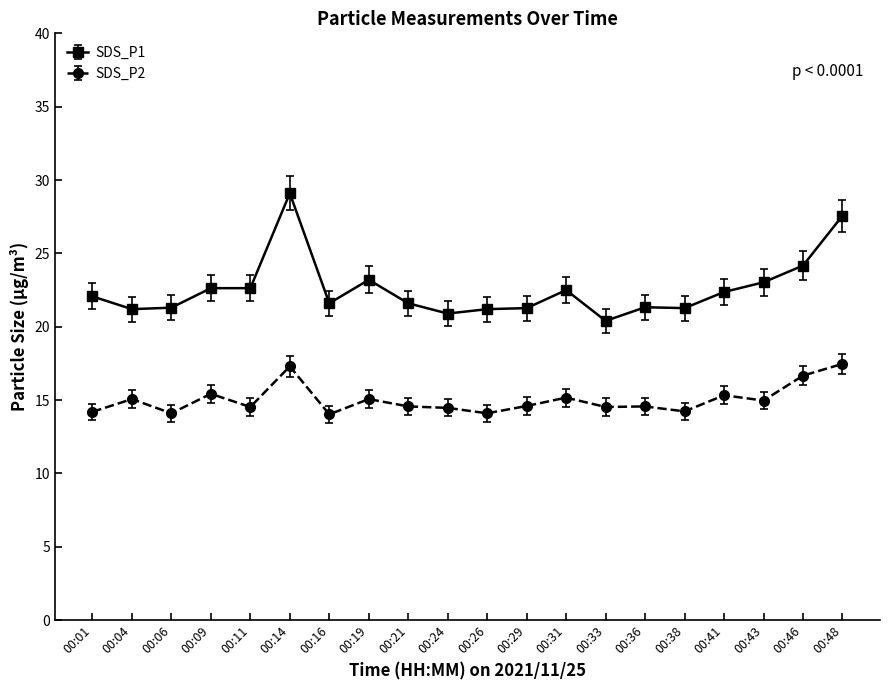

What is the difference between the highest and lowest values at 00:06?

7.2